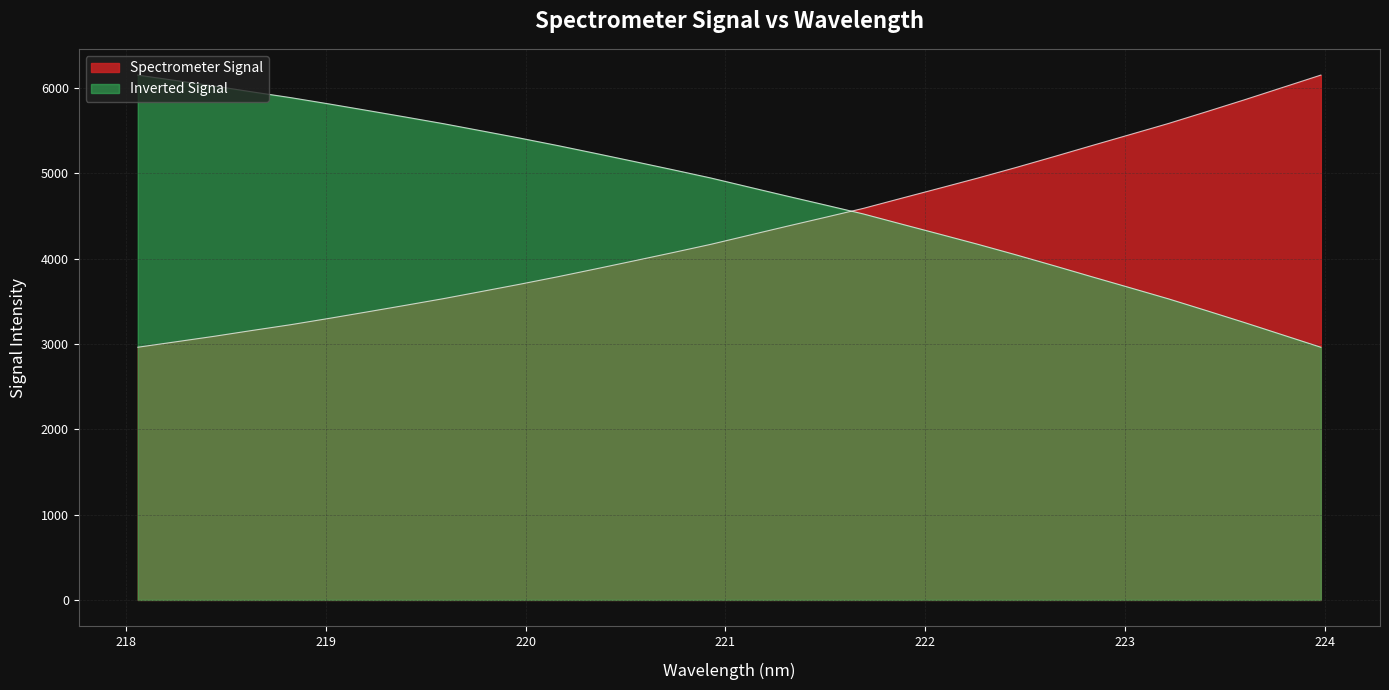

Reading left to right, what are all the values shown in this chart?

218.0596=2962.0	218.2508=3025.9	218.442=3090.2	218.6332=3159.2	218.8244=3226.1	219.0156=3299.7	219.2067=3375.8	219.3979=3452.9	219.589=3531.5	219.7801=3615.7	219.9712=3700.3	220.1623=3788.7	220.3533=3881.2	220.5444=3975.3	220.7354=4070.4	220.9264=4167.8	221.1174=4274.2	221.3083=4380.1	221.4993=4484.3	221.6902=4589.5	221.8812=4708.4	222.0721=4826.2	222.263=4945.0	222.4538=5068.6	222.6447=5196.5	222.8355=5326.9	223.0264=5455.5	223.2172=5584.8	223.408=5723.1	223.5987=5863.3	223.7895=6007.8	223.9802=6152.3